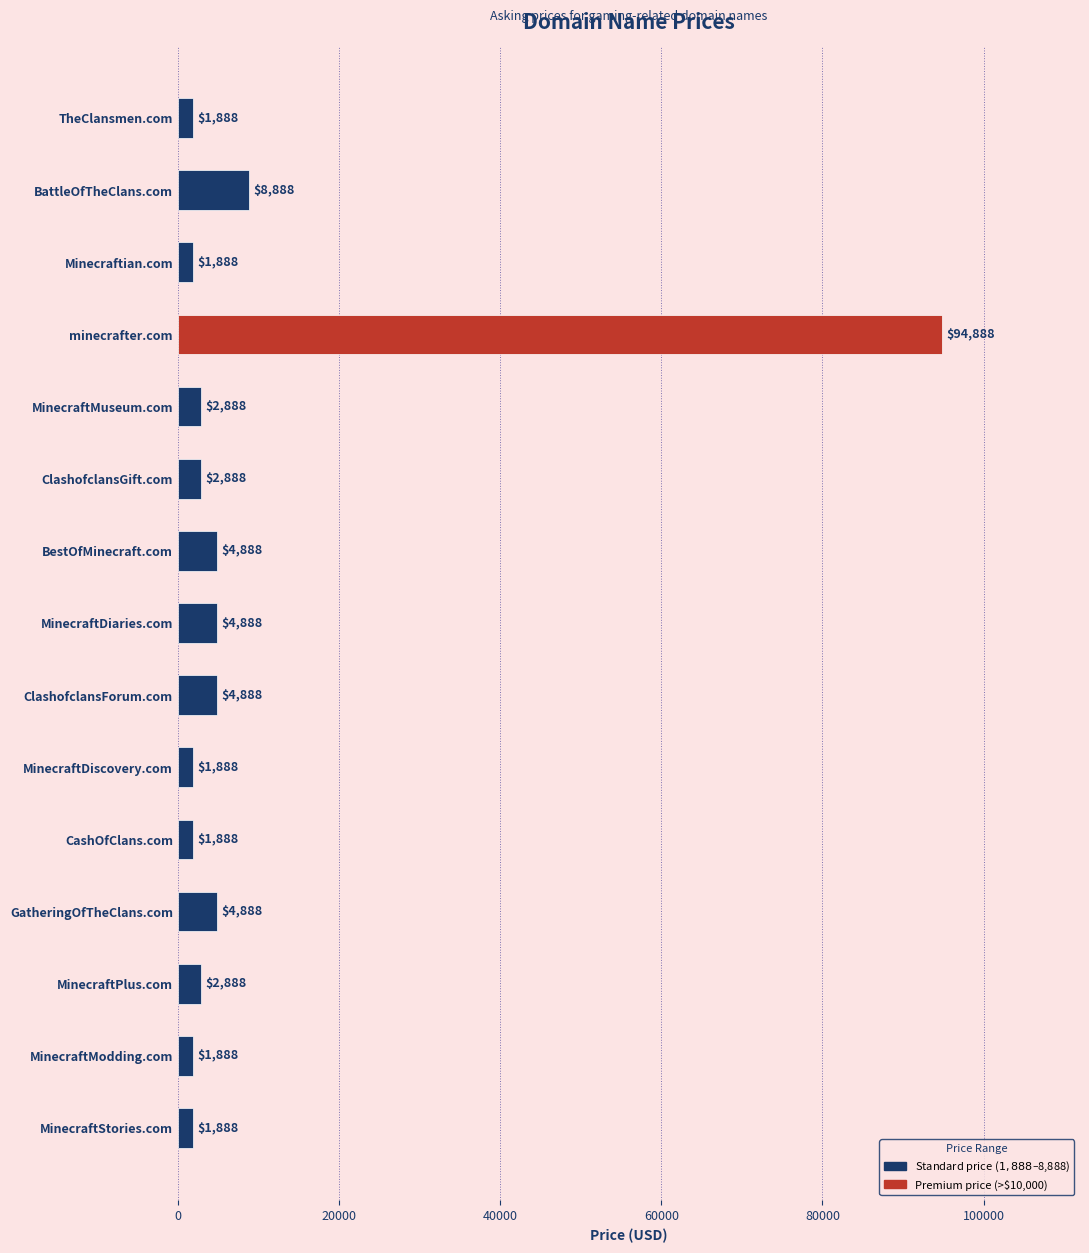

Is it true that the value at BattleOfTheClans.com is 8888?

True